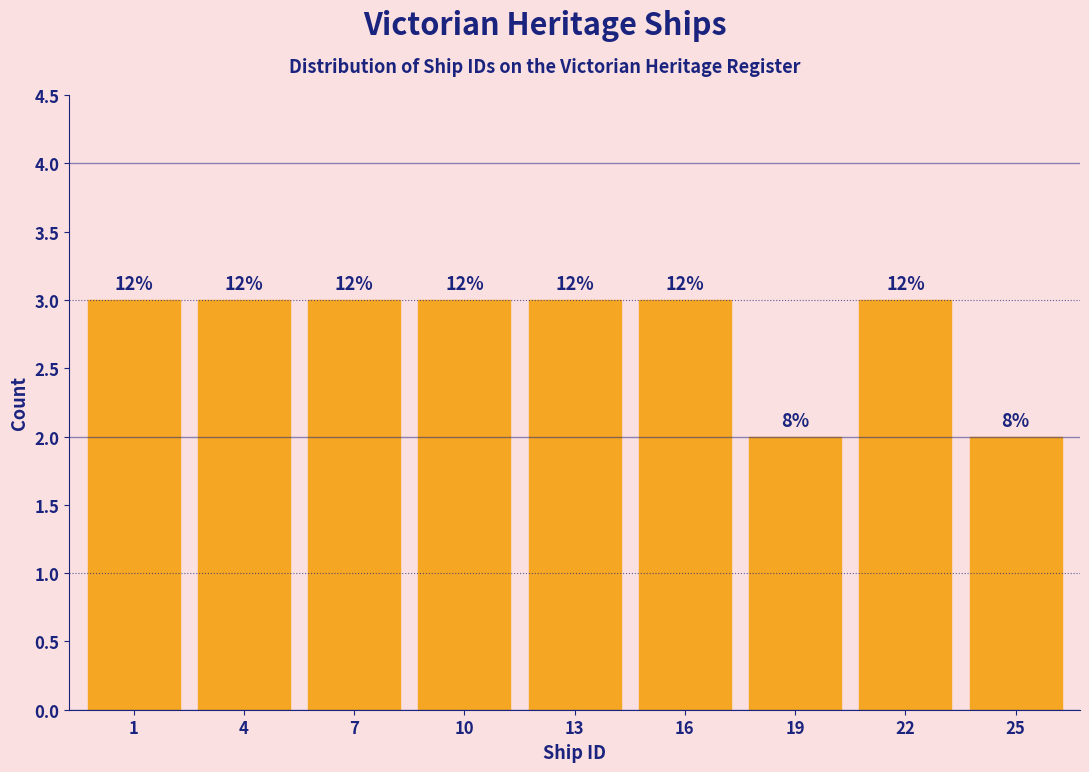

How many bars are there in total?

9